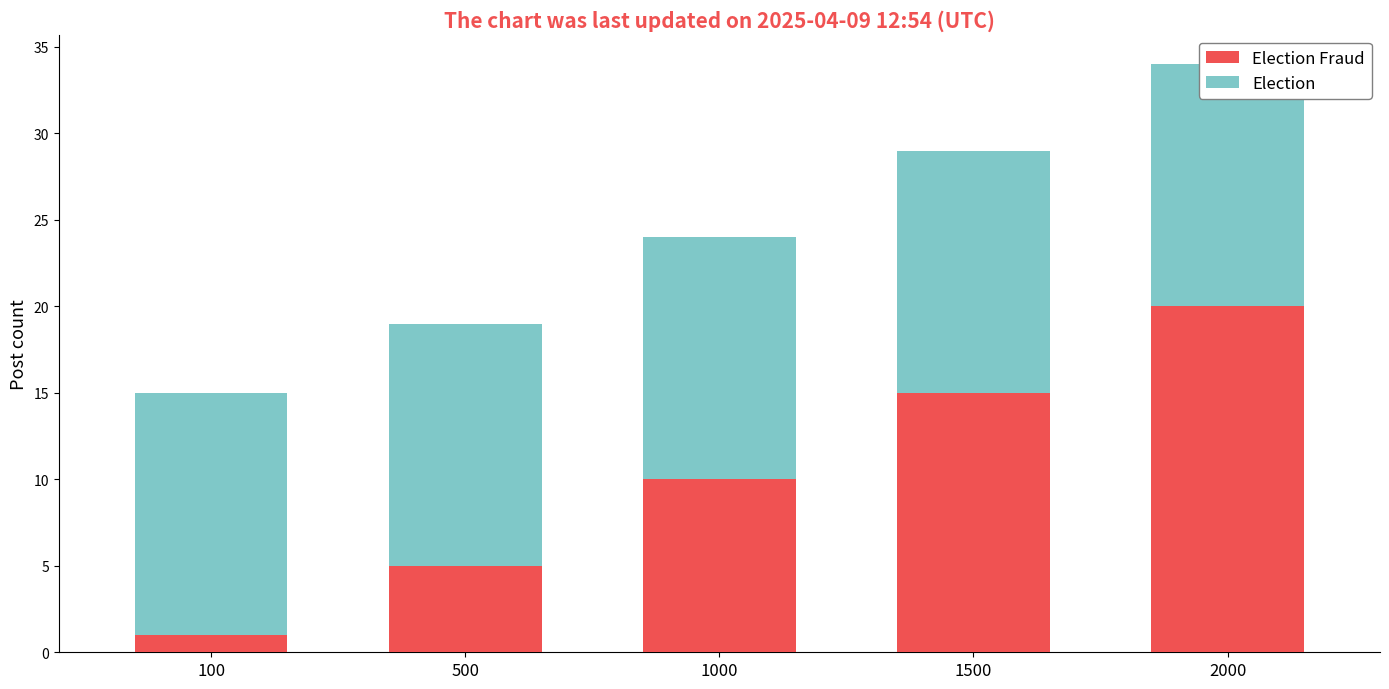

How many series are shown in this chart?

2